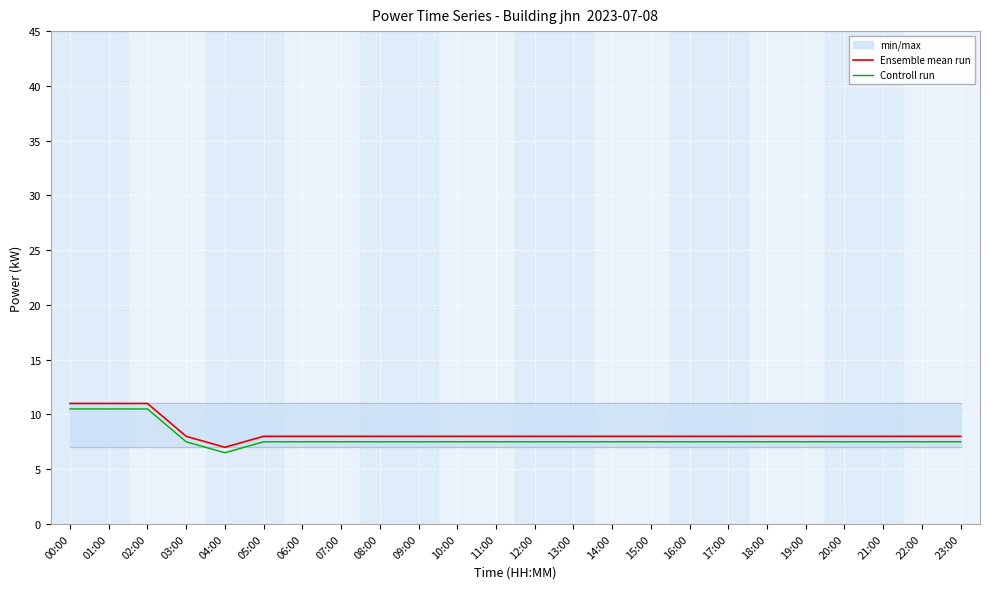

True or false: Ensemble mean run and Controll run cross at least once.

False